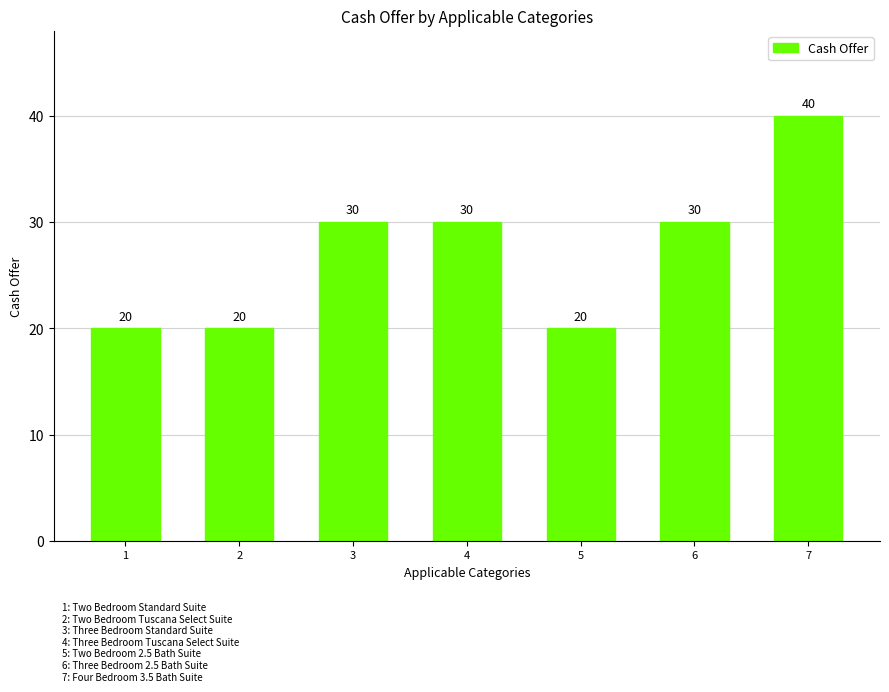

Reading right to left, list all the values displayed in this chart.

40	30	20	30	30	20	20